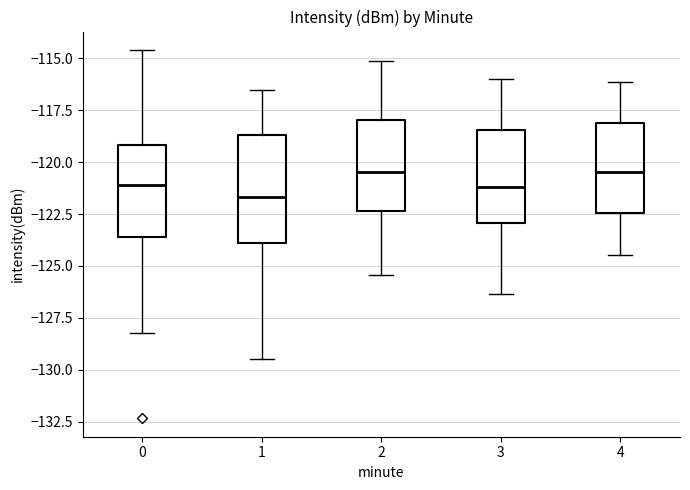

Which box is the tallest, from its lower edge to its upper edge?

1